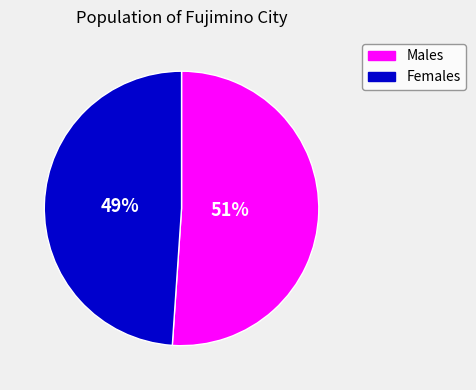

Is there any slice that represents more than half of the pie?

Yes